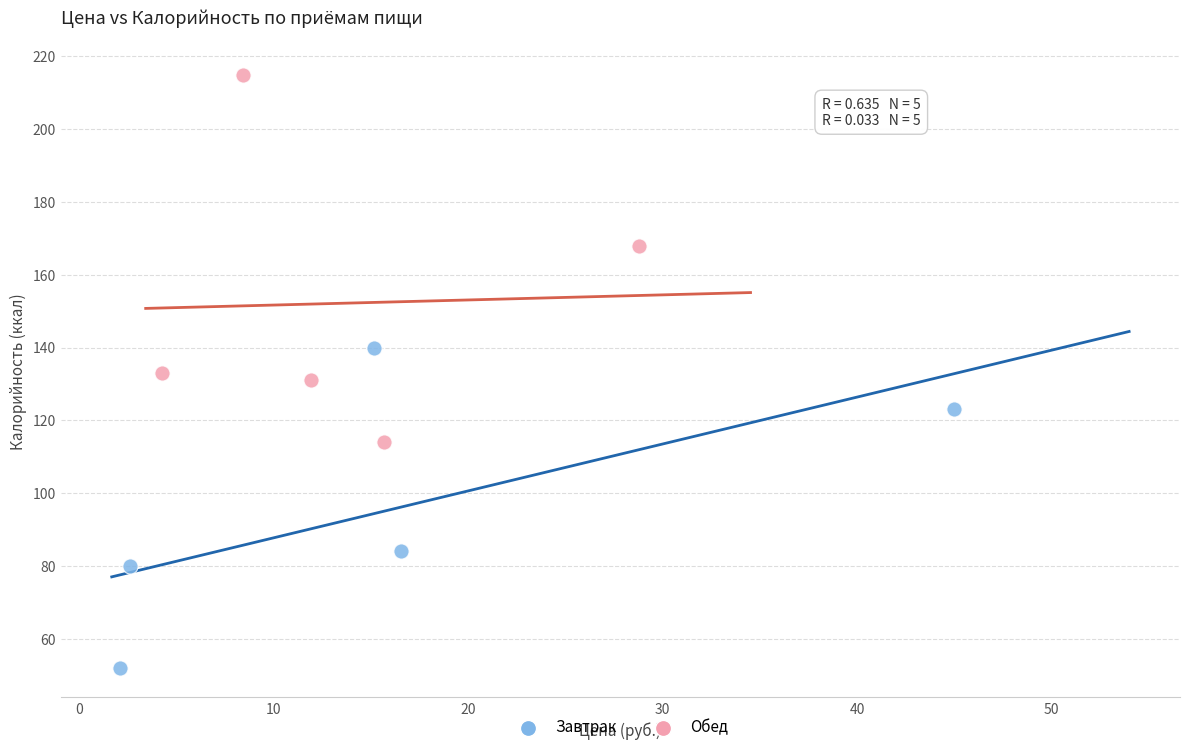

Which series contains the highest Y value?

Обед